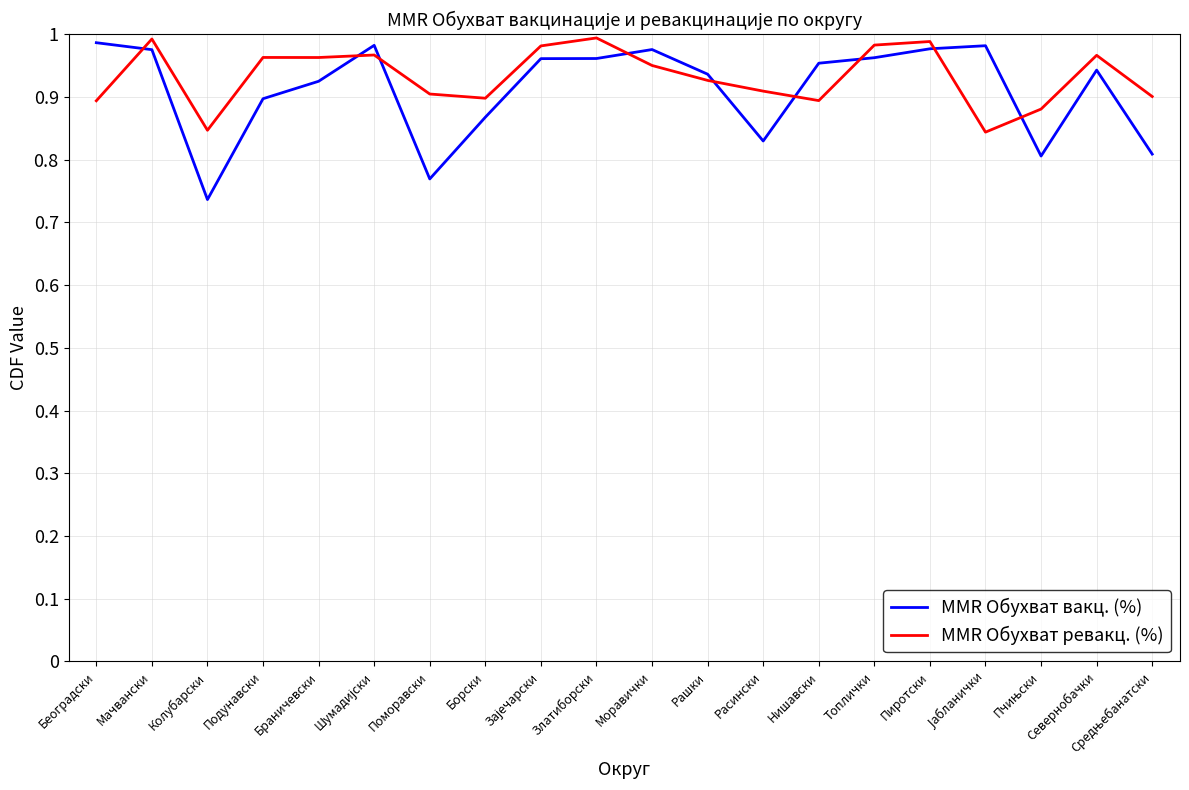

At Београдски, list the series in order from smallest to largest.

MMR Обухват ревакц. (%), MMR Обухват вакц. (%)